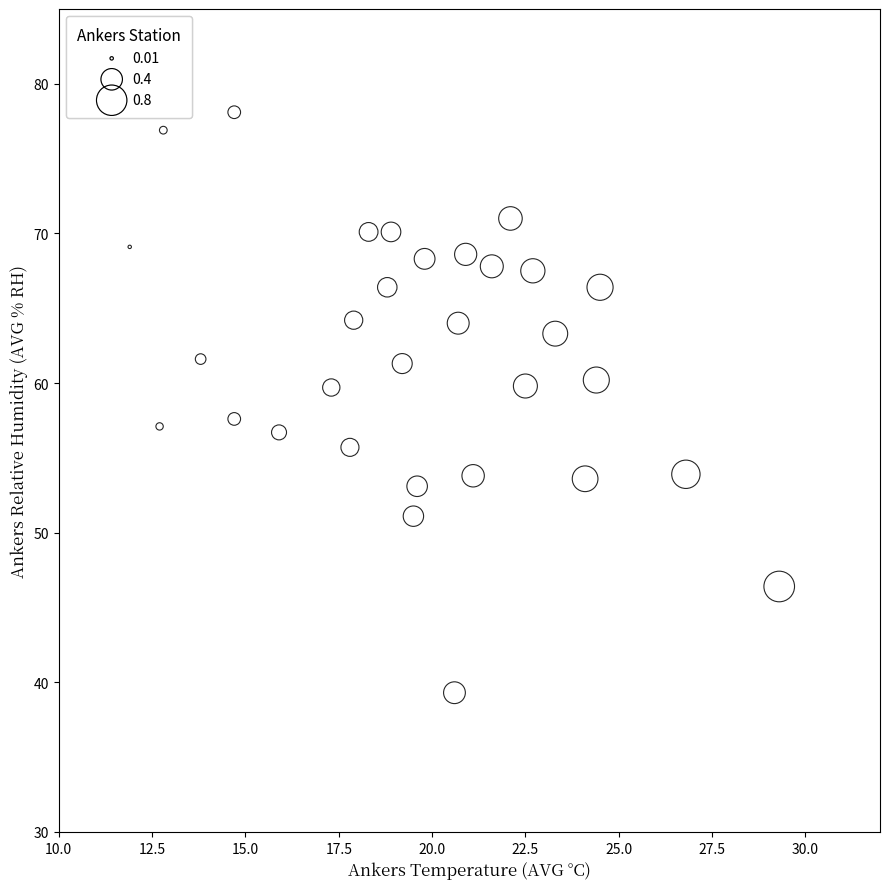

What is the range of Y values (max minus min)?

38.8